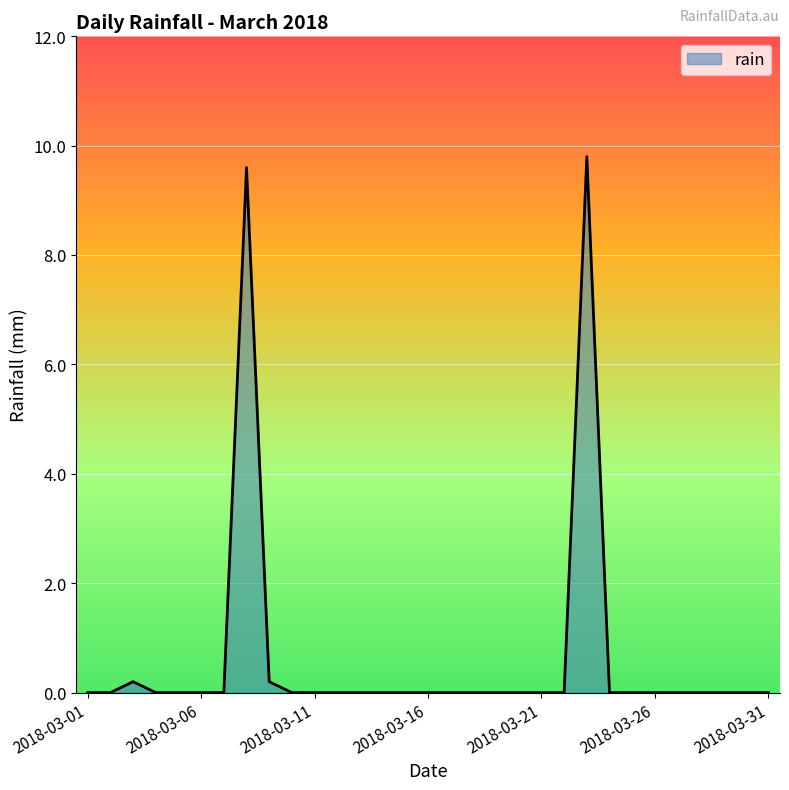

What is the difference between the maximum and minimum values?

9.8